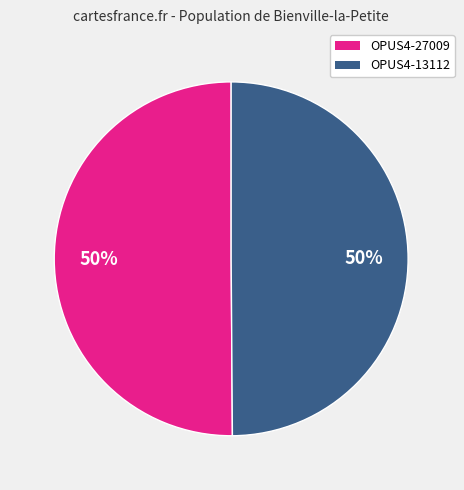

The OPUS4-27009 slice represents 36% of the pie. True or false?

False